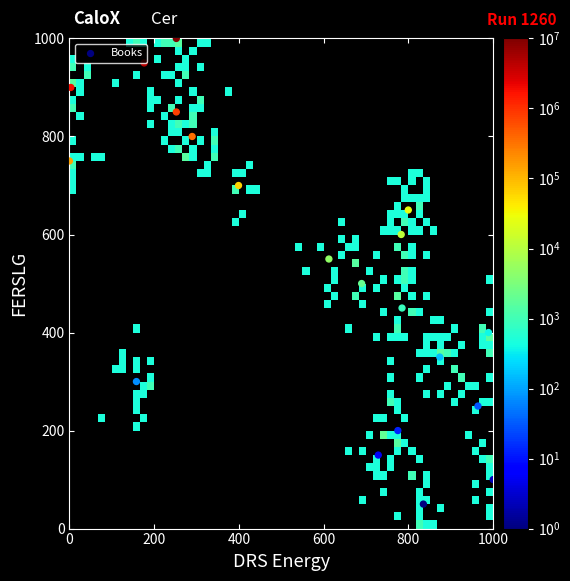

What is the range of Y values (max minus min)?

950